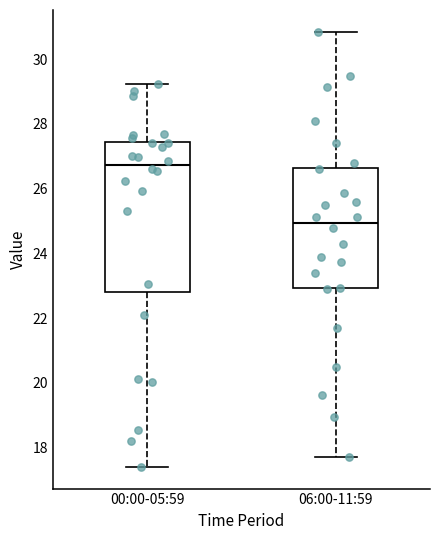

Which box is the tallest, from its lower edge to its upper edge?

00:00-05:59